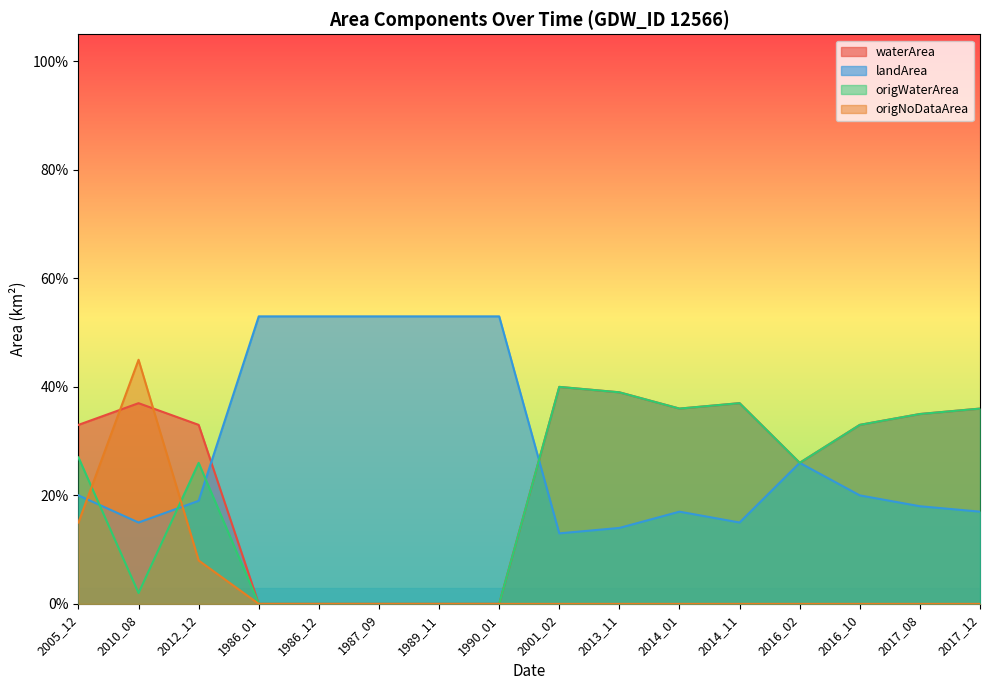

What is the total value across all series at 2017_08?

0.9